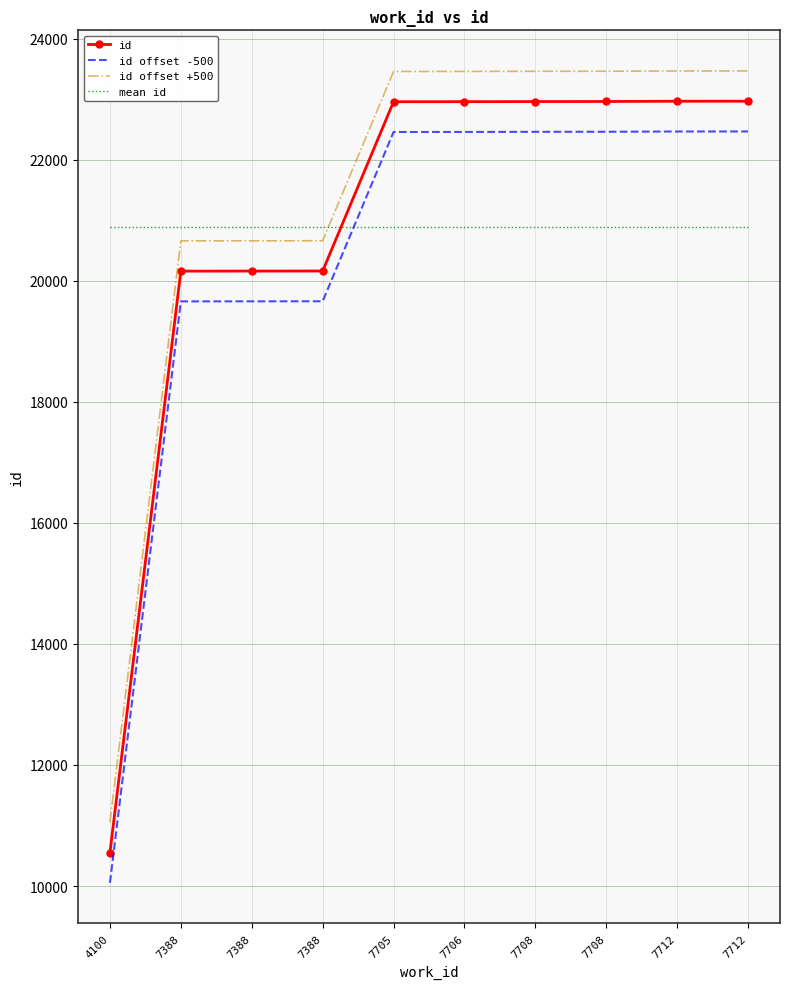

How many times do id offset -500 and mean id cross each other?

1